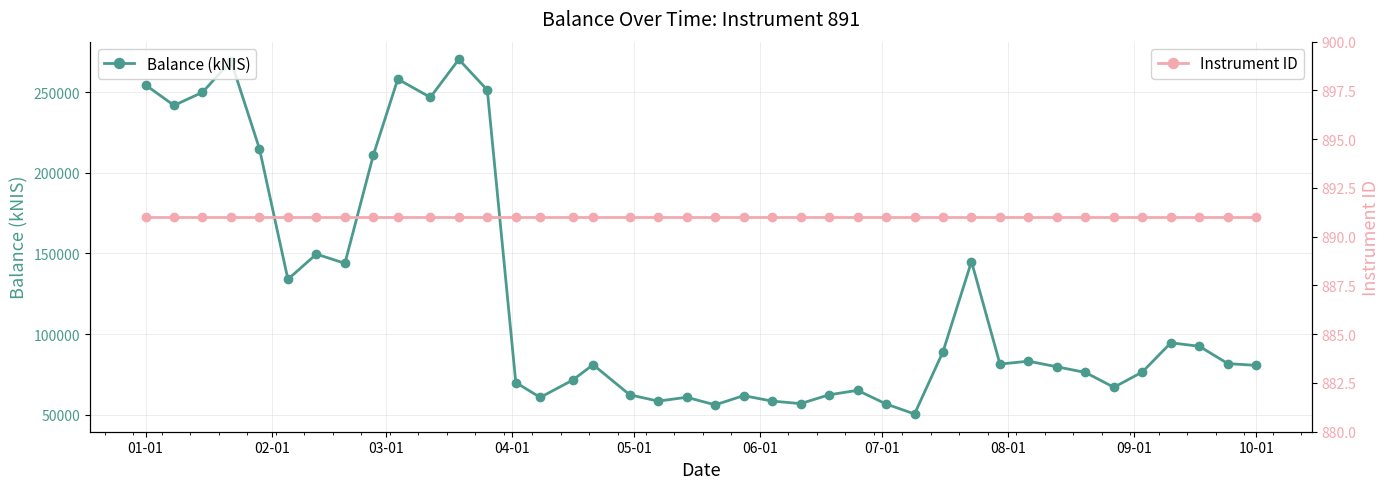

True or false: Instrument ID and Balance (kNIS) intersect in this chart.

False